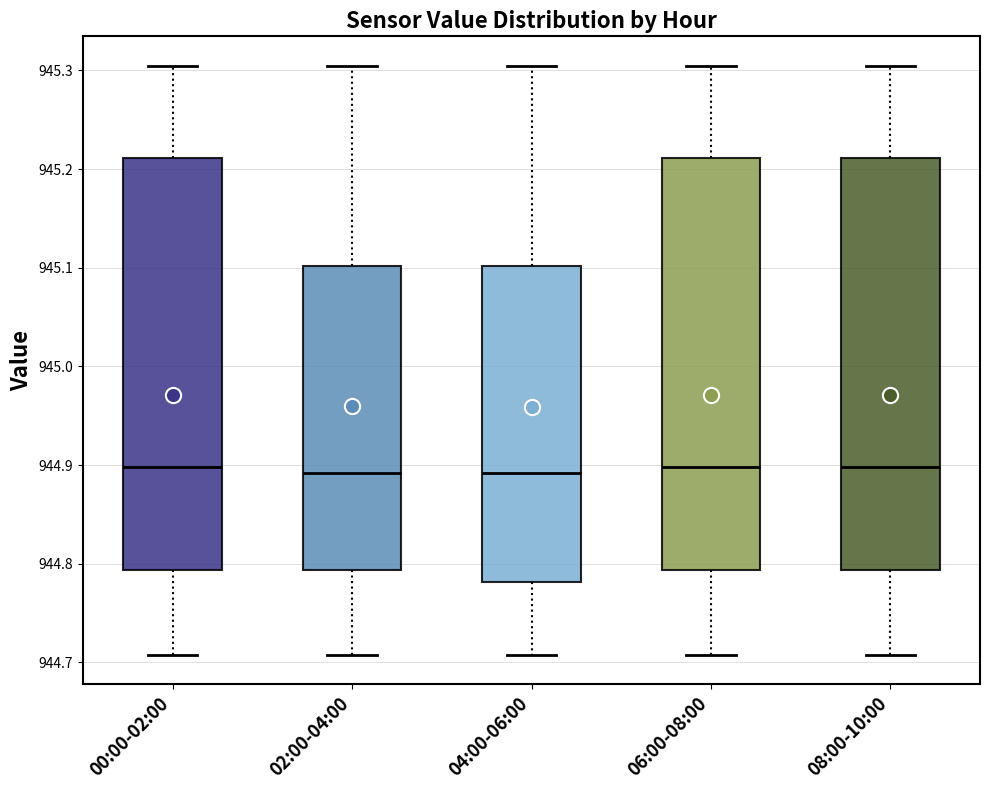

Reading left to right, read every box against the y-axis: the position of its median line, the range the box covers, and the ends of its whiskers. The values are not printed on the chart, so give them approximately, as read against the axis.

00:00-02:00: median 944.90, box 944.79 to 945.21, whiskers 944.71 to 945.30
02:00-04:00: median 944.89, box 944.79 to 945.10, whiskers 944.71 to 945.30
04:00-06:00: median 944.89, box 944.78 to 945.10, whiskers 944.71 to 945.30
06:00-08:00: median 944.90, box 944.79 to 945.21, whiskers 944.71 to 945.30
08:00-10:00: median 944.90, box 944.79 to 945.21, whiskers 944.71 to 945.30